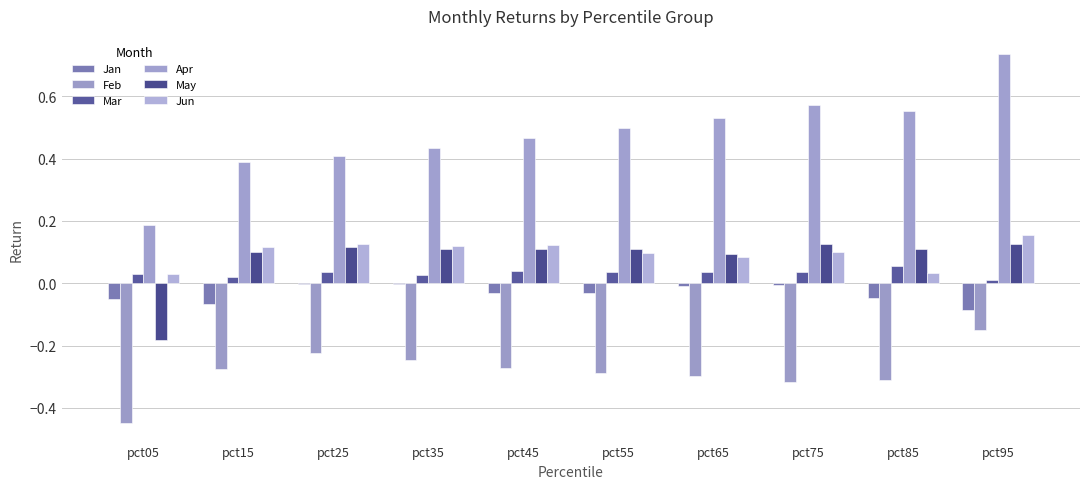

Are the bars horizontal?

No